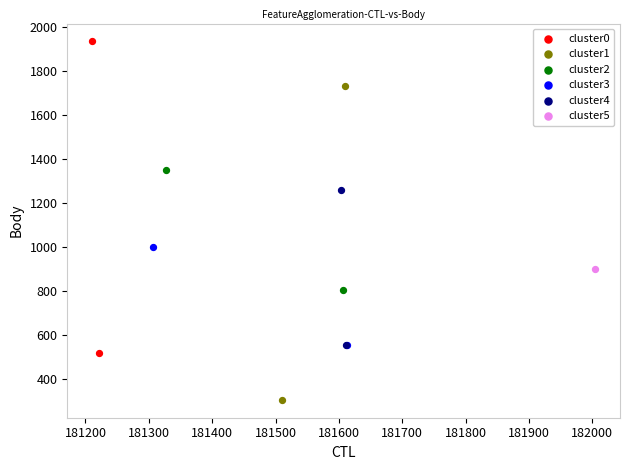

Which series reaches the minimum Y coordinate?

cluster1